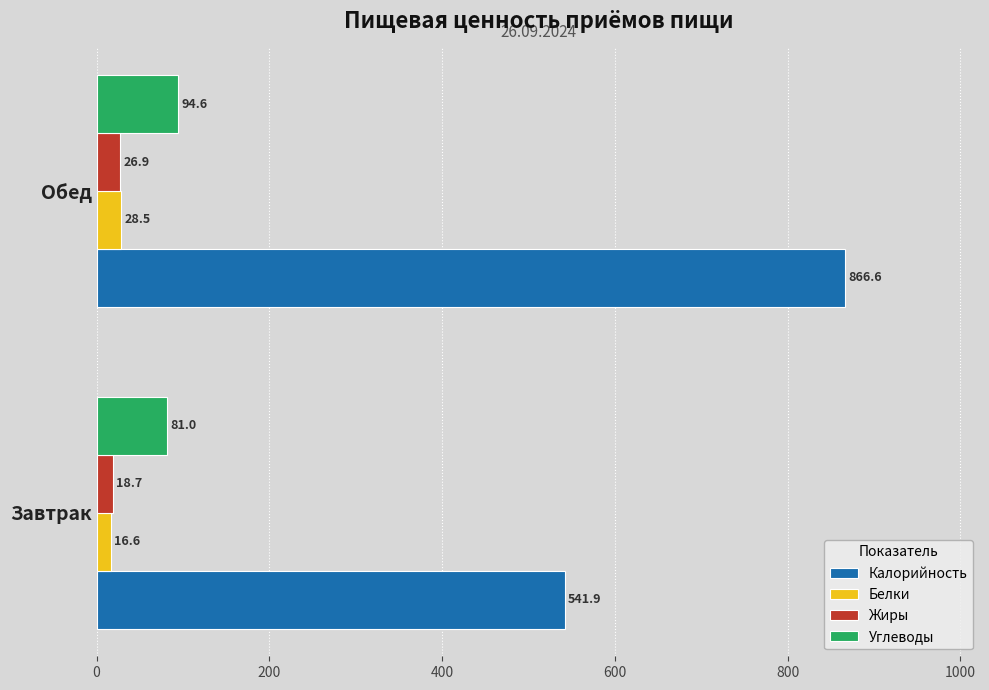

At which category is the sum across all series the highest?

Обед